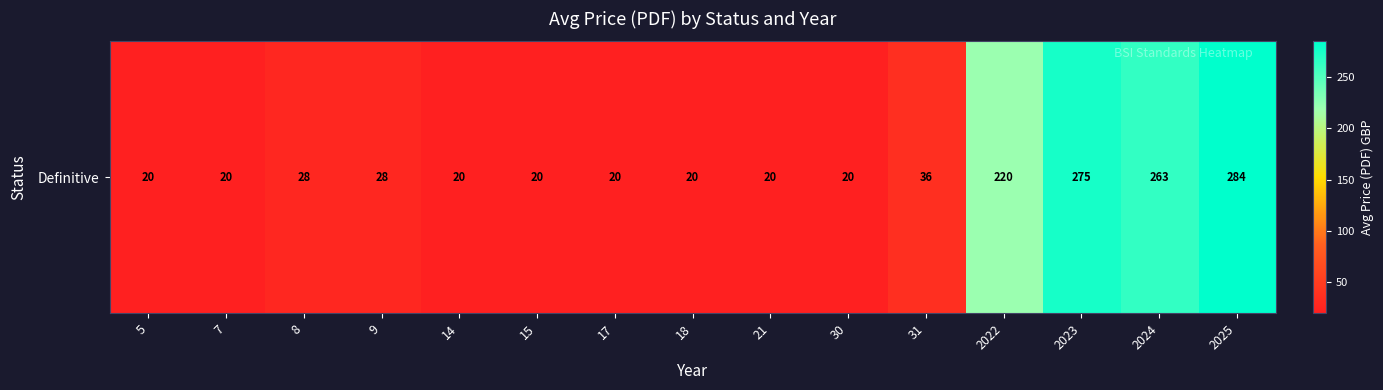

List the labels in order of value, smallest first.

5, 7, 14, 15, 17, 18, 21, 30, 8, 9, 31, 2022, 2024, 2023, 2025